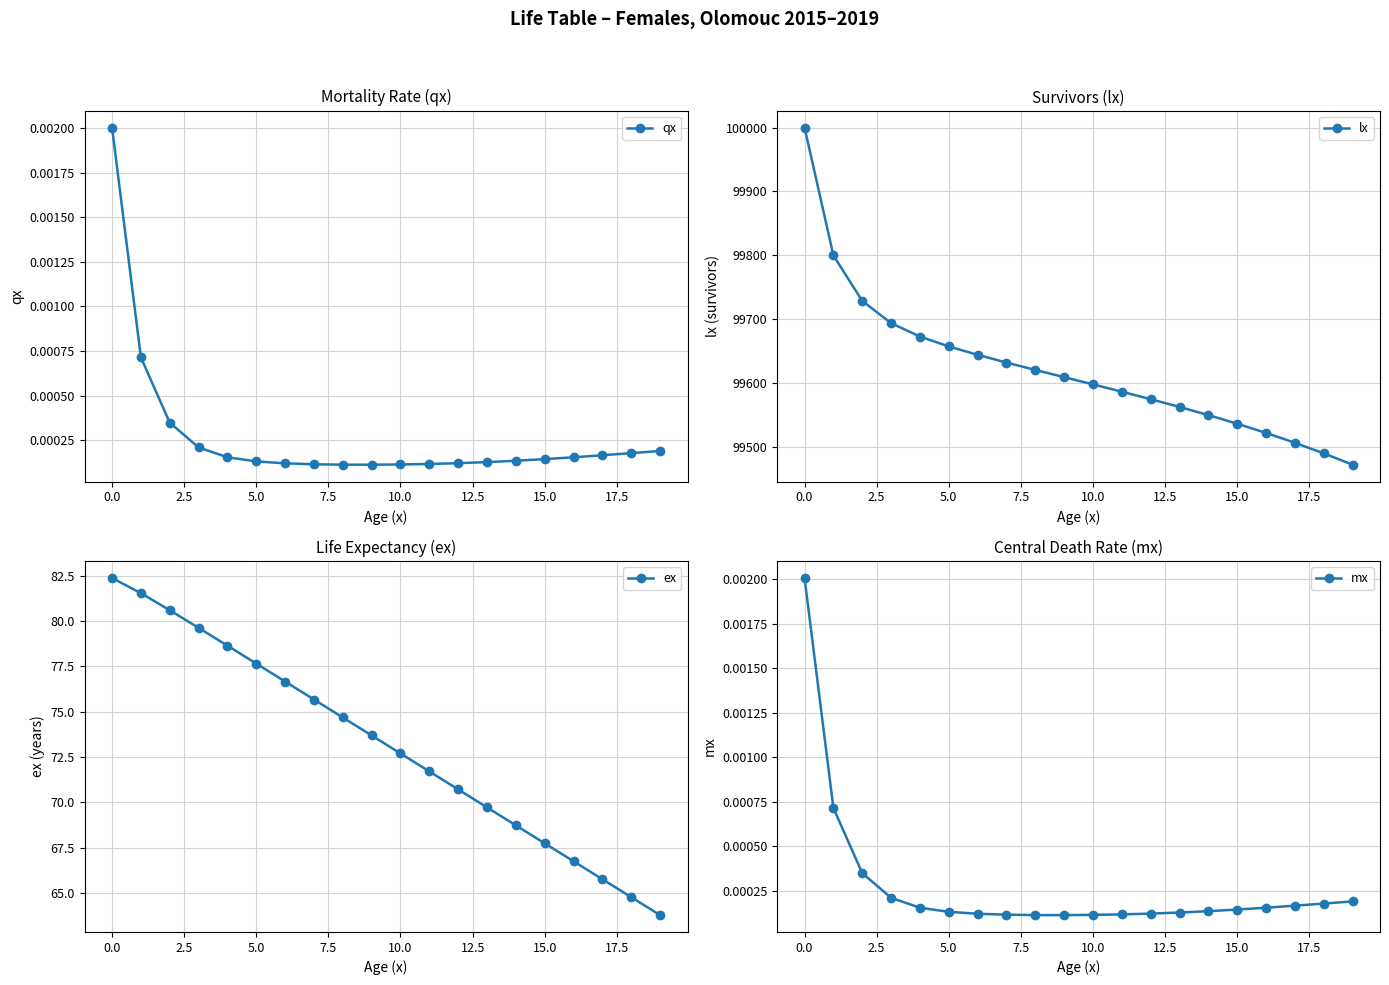

What are all the series names shown in the legend?

qx, lx, ex, mx